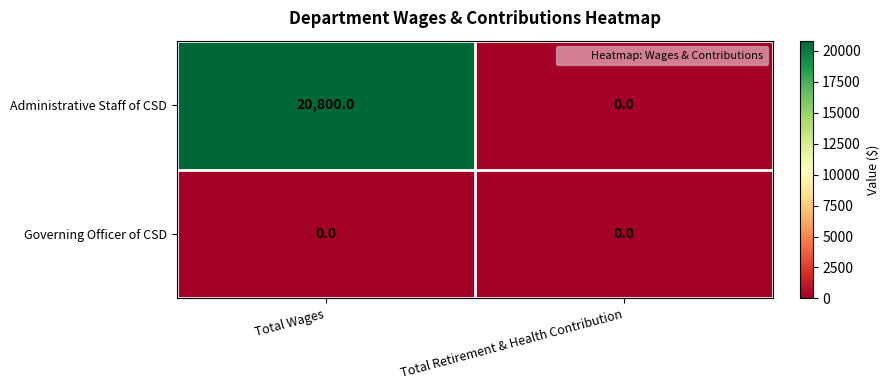

What is the total value across all series at Total Wages?

20800